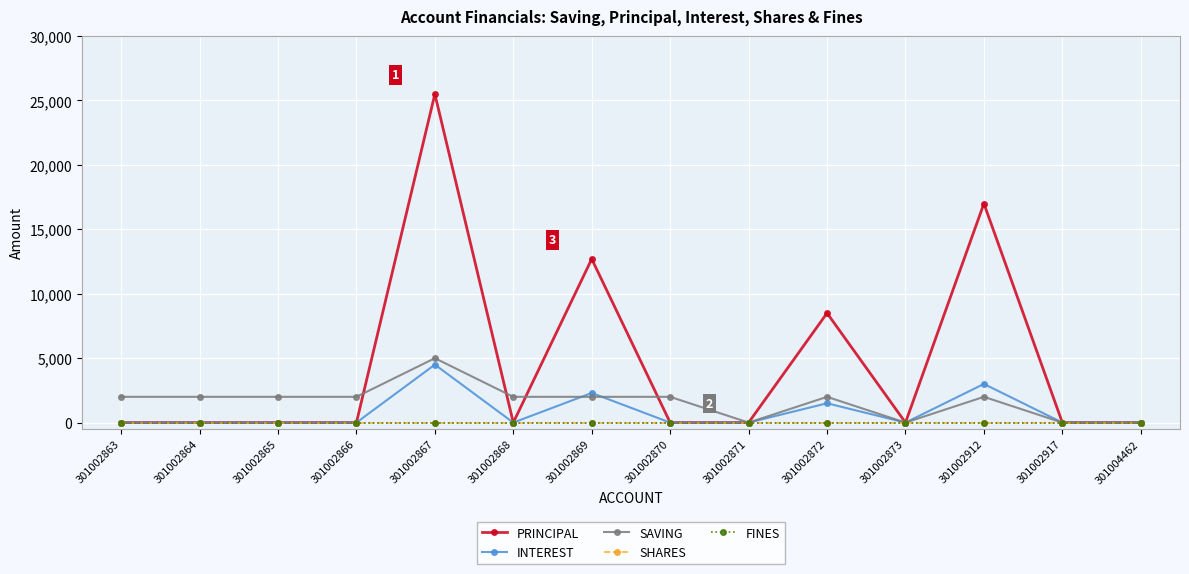

The SAVING series shows 2763 at 301002863. True or false?

False